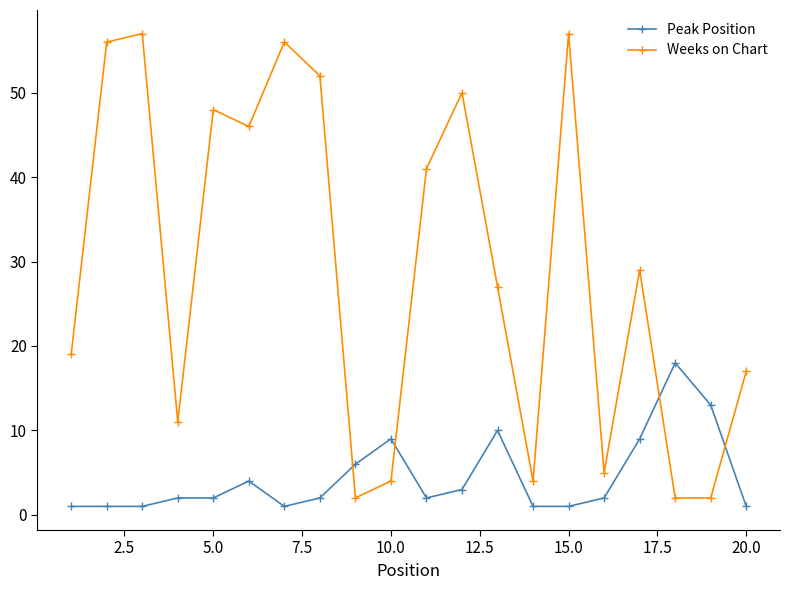

At how many categories does at least one series exceed 12?

15